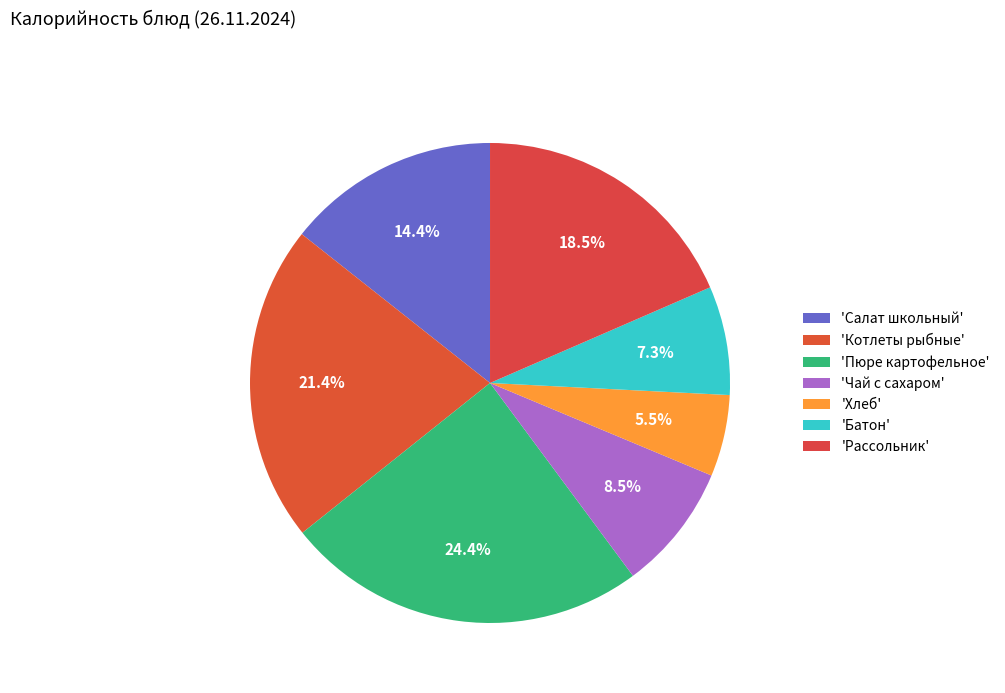

How many slices are in this pie chart?

7